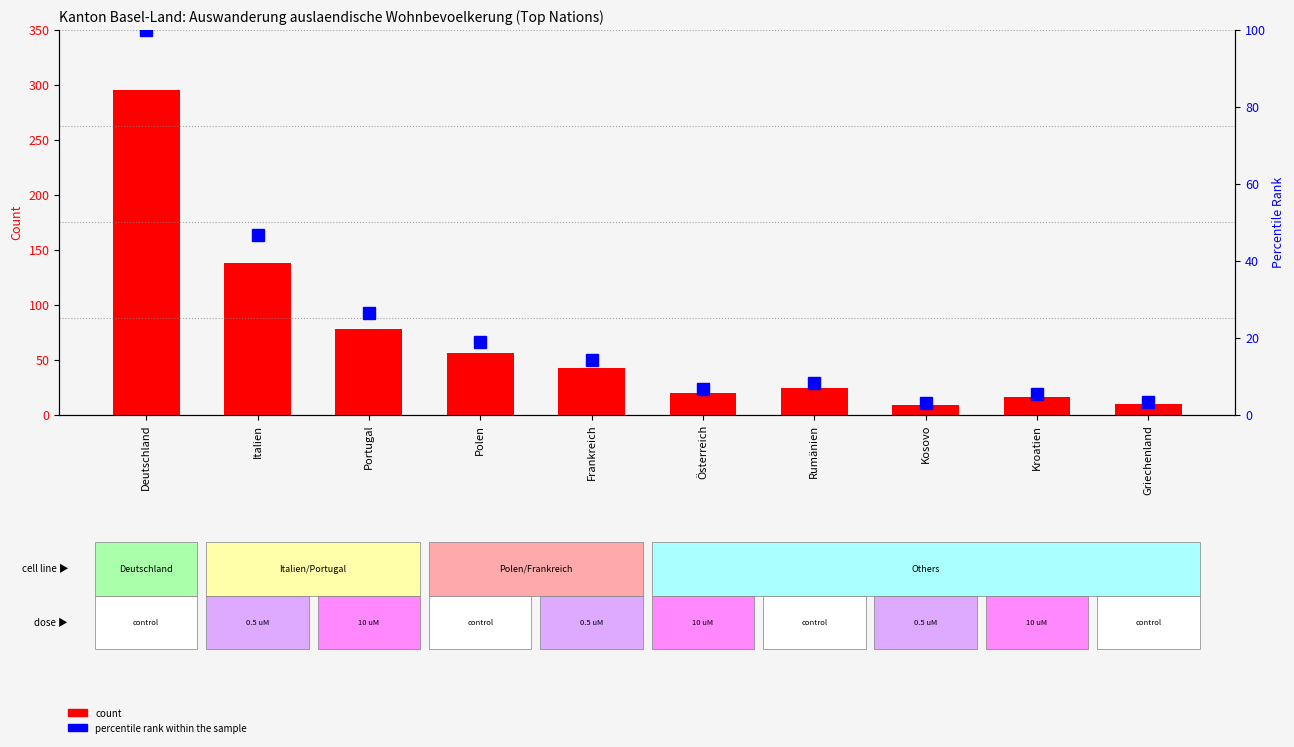

Where is percentile rank within the sample nearest to the value 51?

Italien